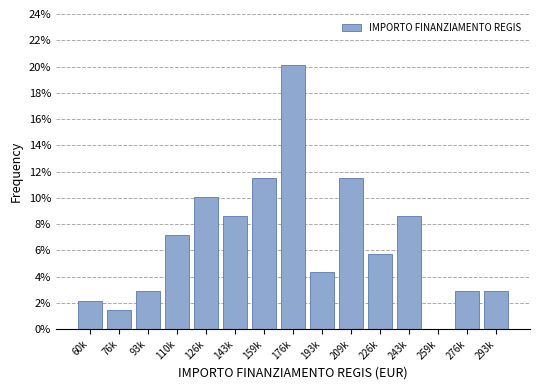

Reading left to right, transcribe all the data shown in this chart.

60k=2.2	76k=1.4	93k=2.9	110k=7.2	126k=10.1	143k=8.6	159k=11.5	176k=20.1	193k=4.3	209k=11.5	226k=5.8	243k=8.6	259k=0.0	276k=2.9	293k=2.9